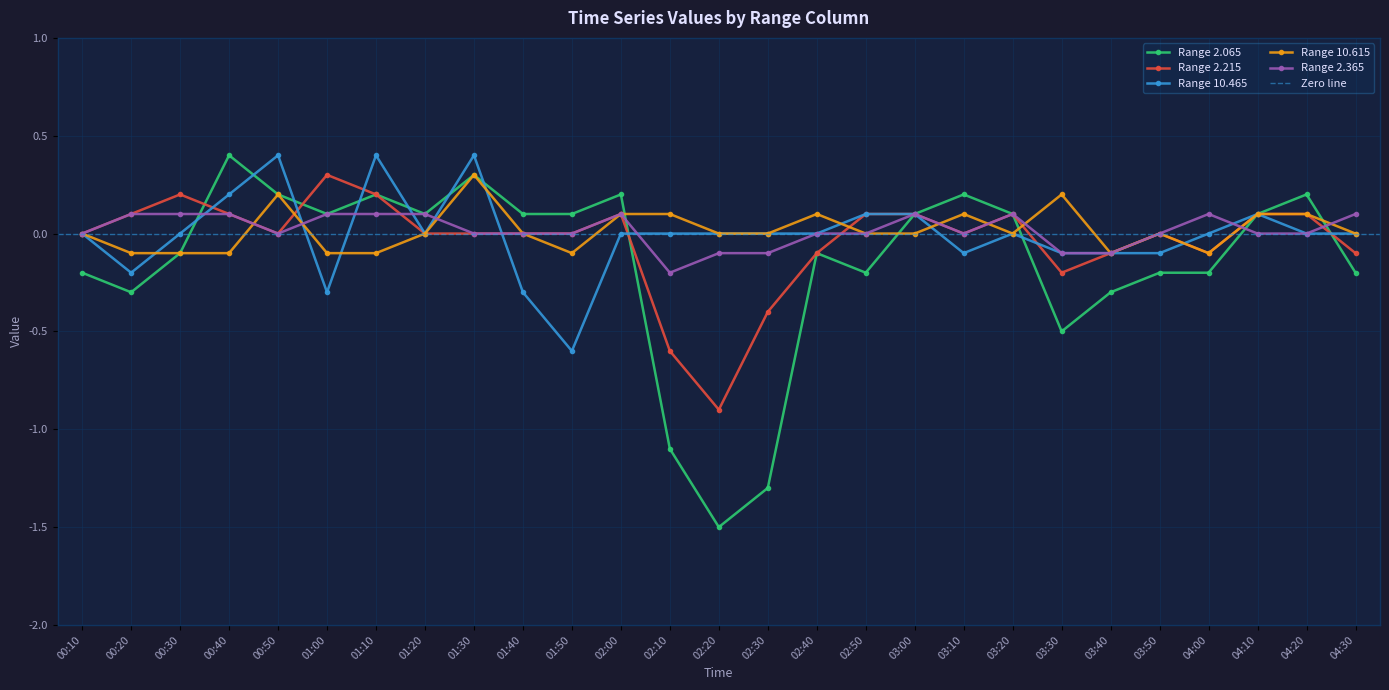

How many interior local valleys does the 10.465 series have?

5